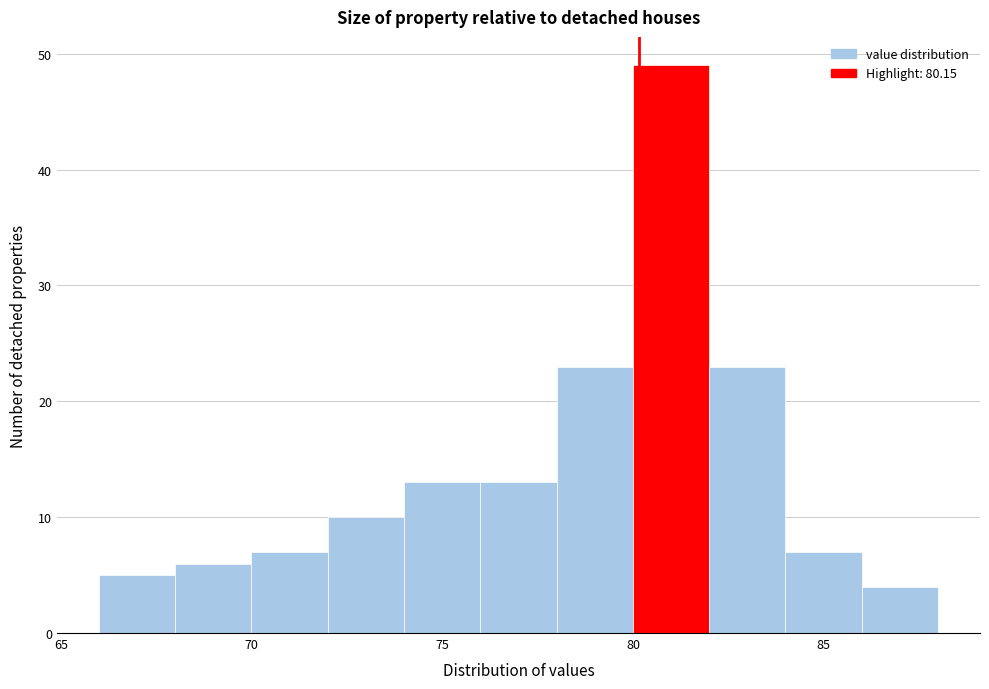

Which range on the x-axis has the tallest bar?

80 to 82